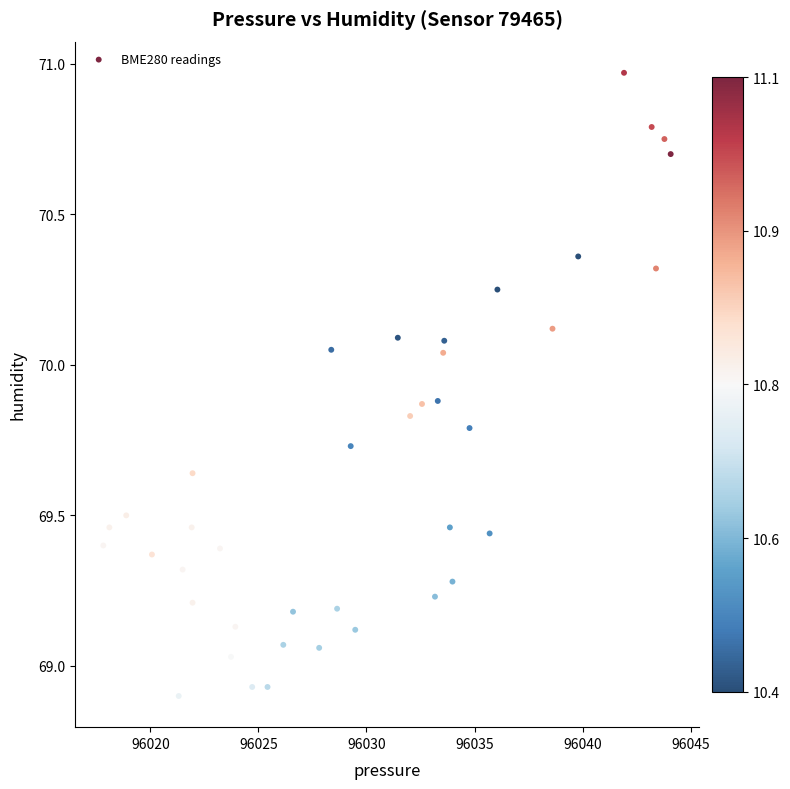

What is the range of Y values (max minus min)?

2.1